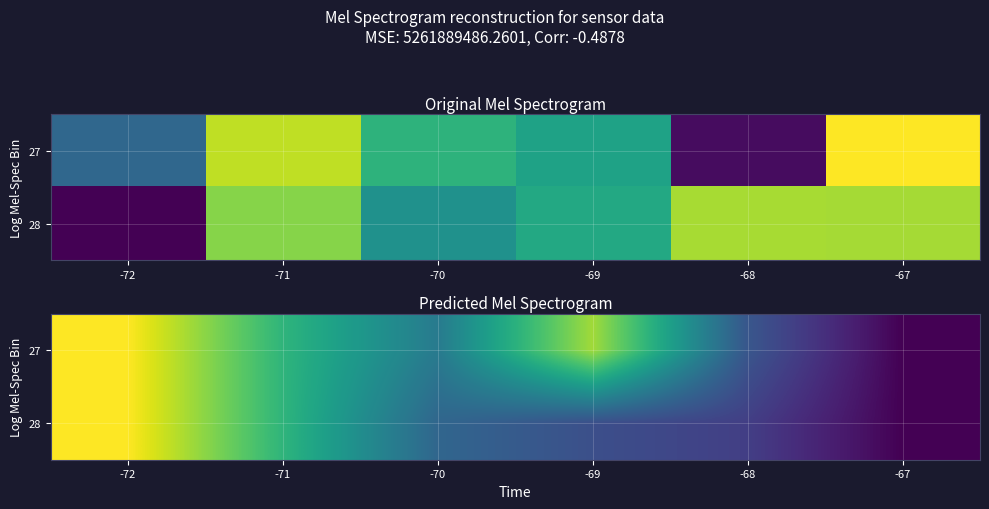

Which has a higher value, -70 or -67?

-70